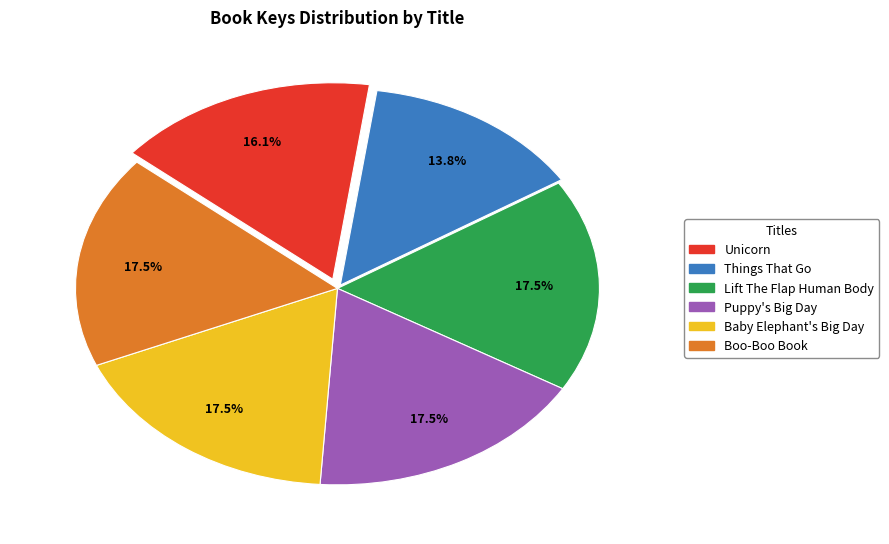

Which category has the smallest portion of the pie?

Things That Go